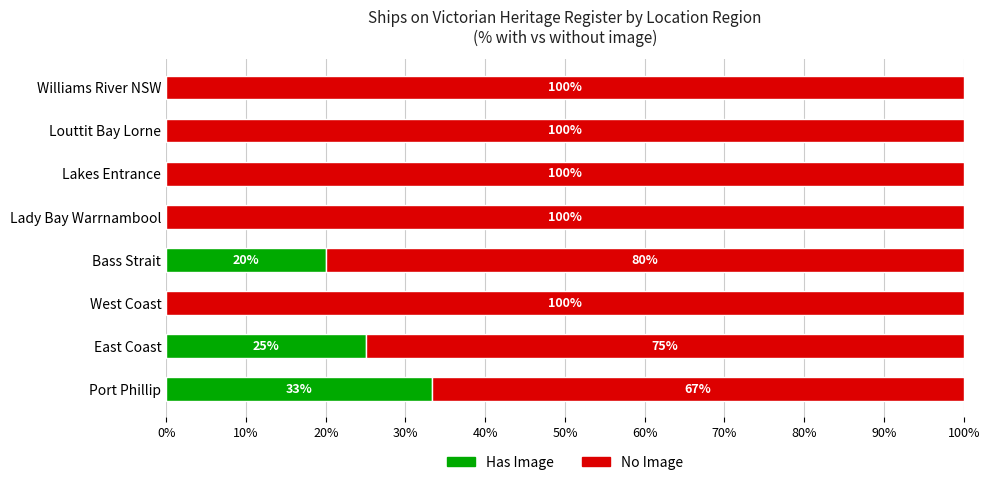

What is the total value across all series at Bass Strait?

100.0